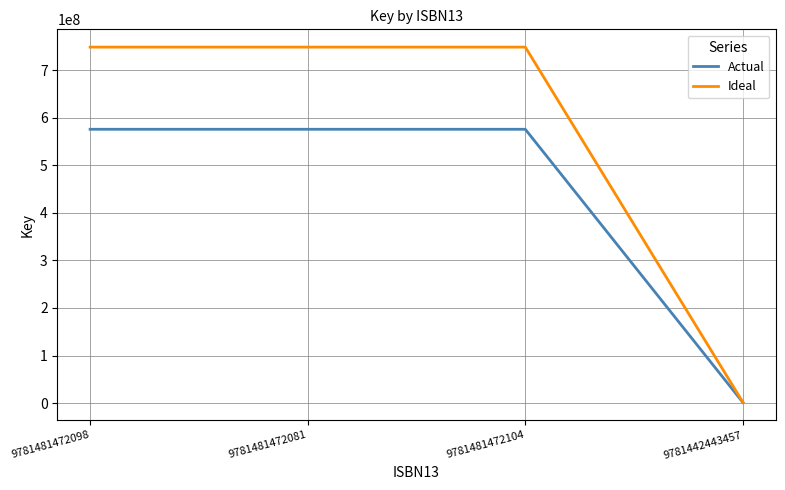

Is this an area chart (filled region under the line)?

No